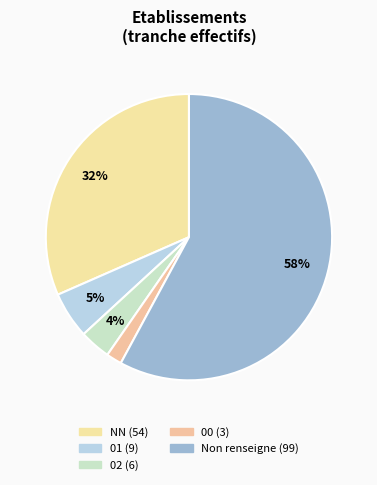

How many segments does this pie chart have?

5